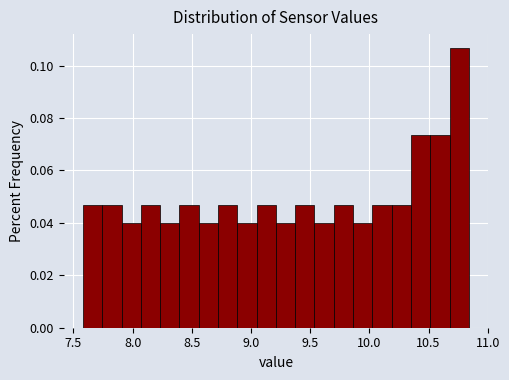

Around what value on the x-axis is the tallest bar? Give the approximate position of its centre, as read against the axis.

10.75